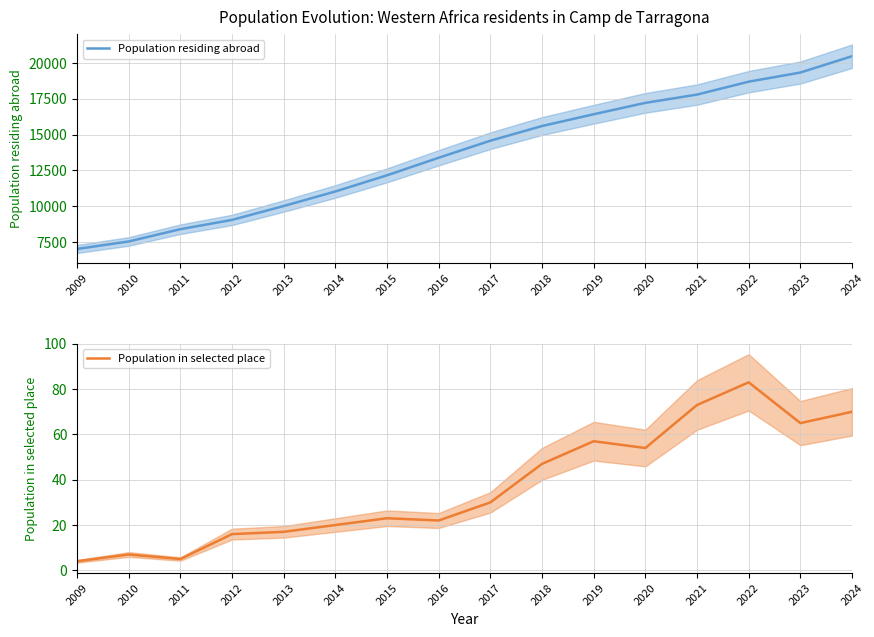

Does the chart have visible grid lines?

Yes